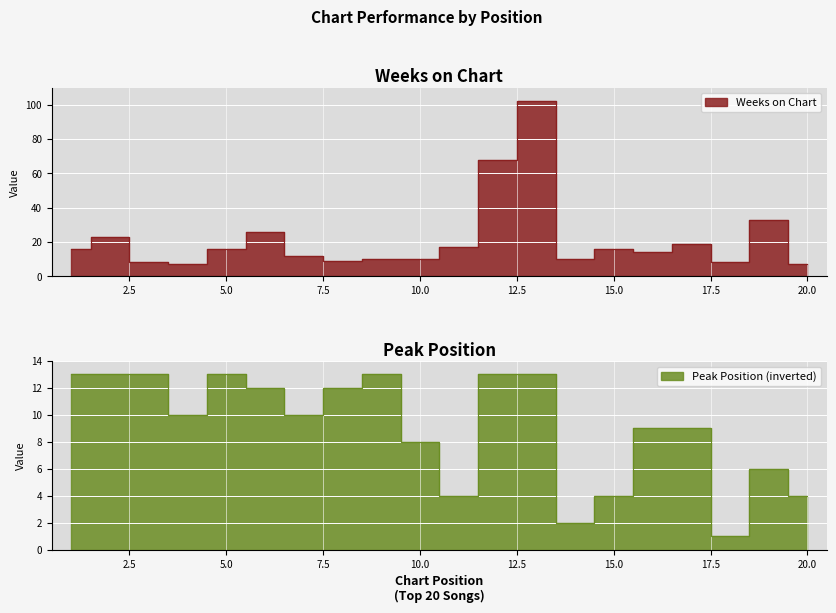

At which label is Peak Position closest to 7?

10